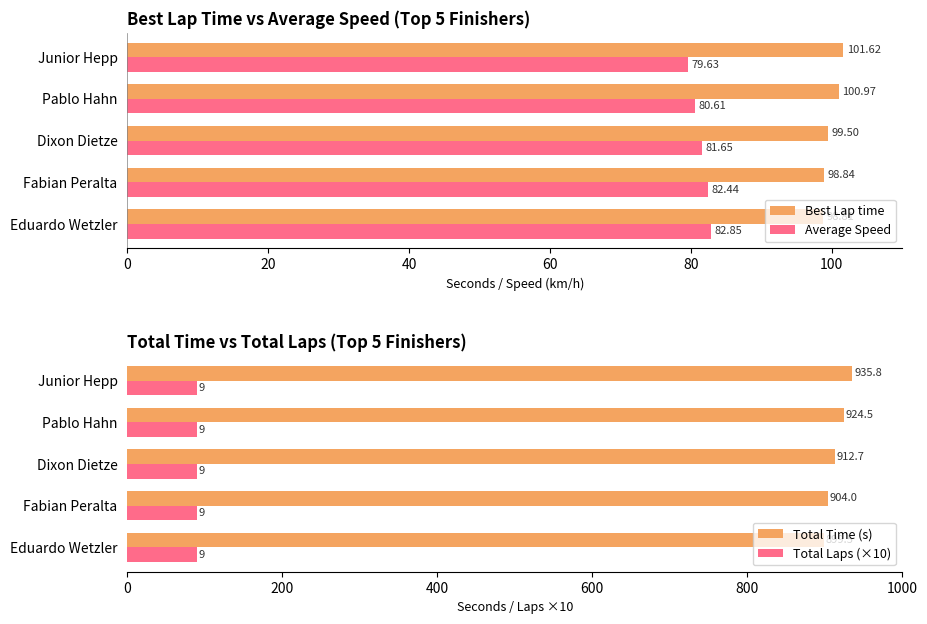

What is the minimum value shown in the chart?

0.3